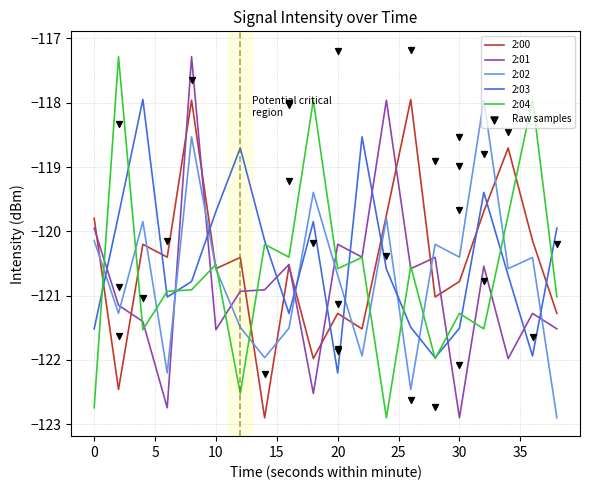

Which series has the largest total across all categories?

2:03